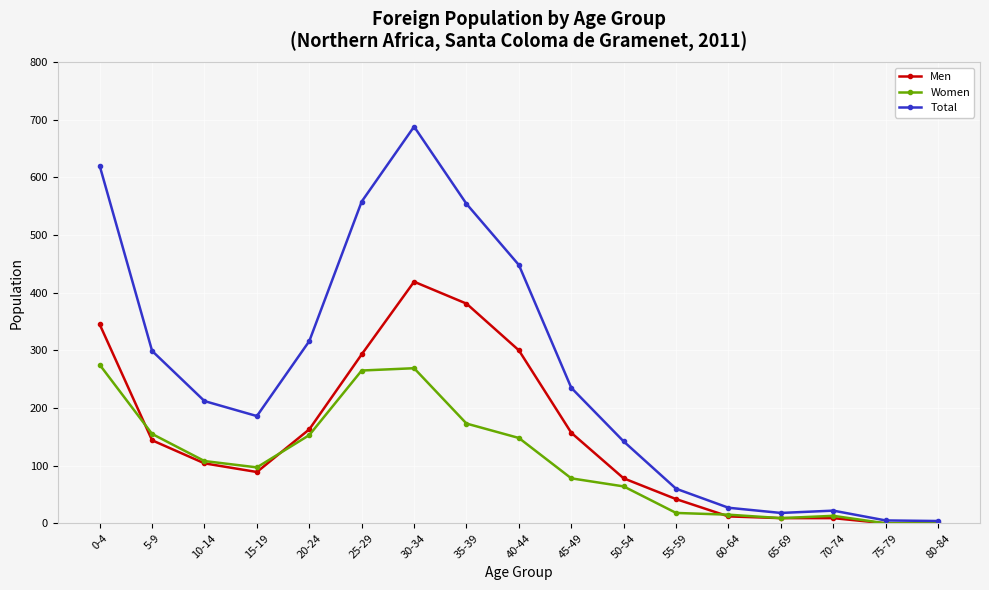

At which label does Men first exceed 104?

0-4